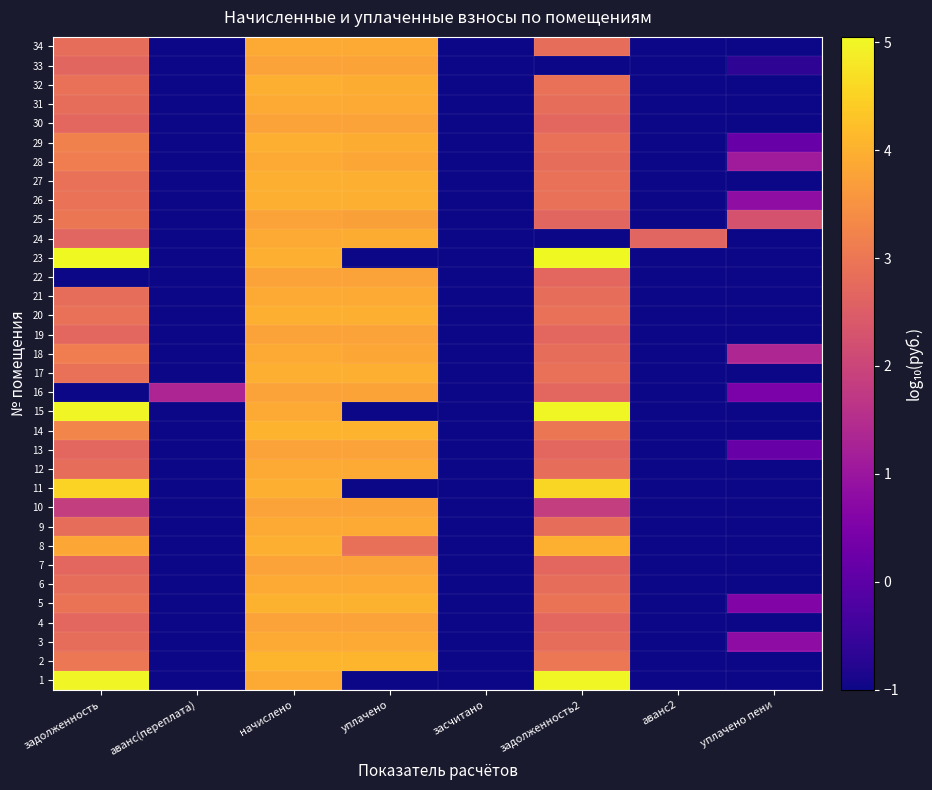

What is the maximum value shown in the chart?

5.0